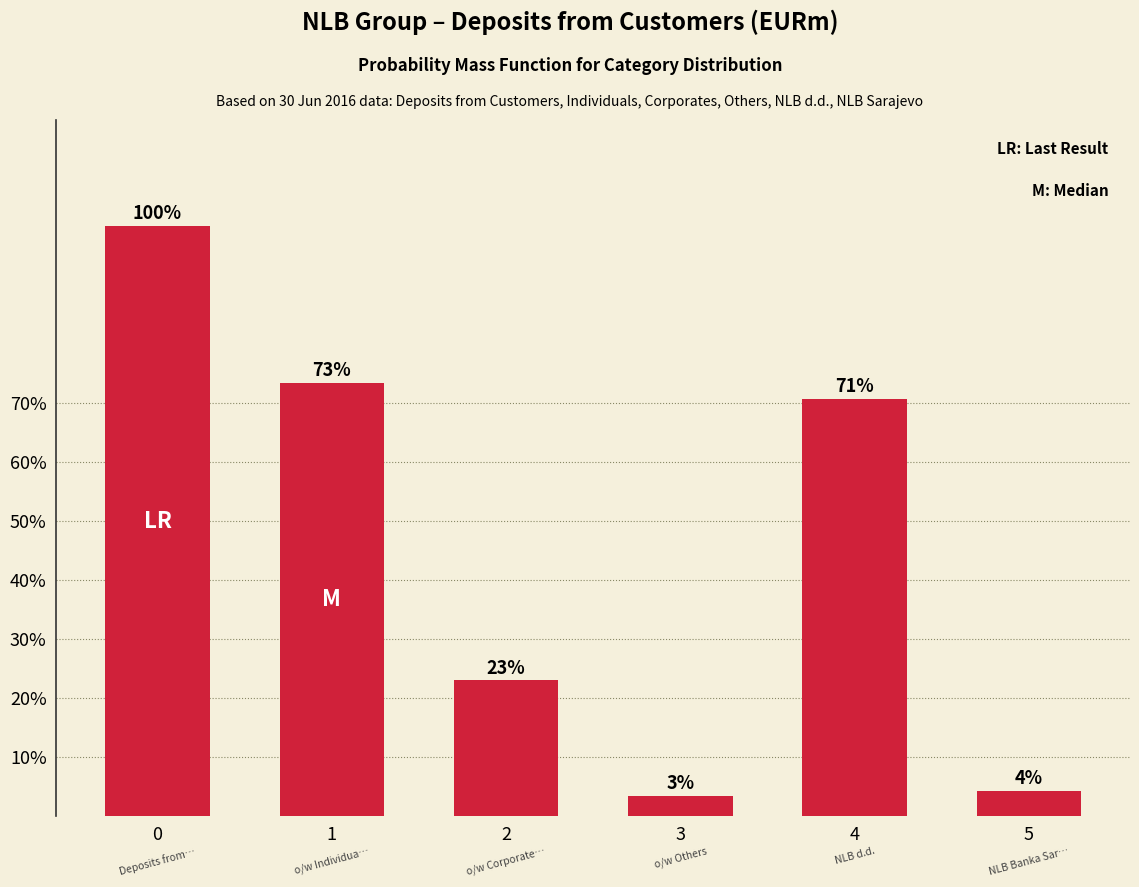

What is the value of the 3rd bar from the left?

23.0